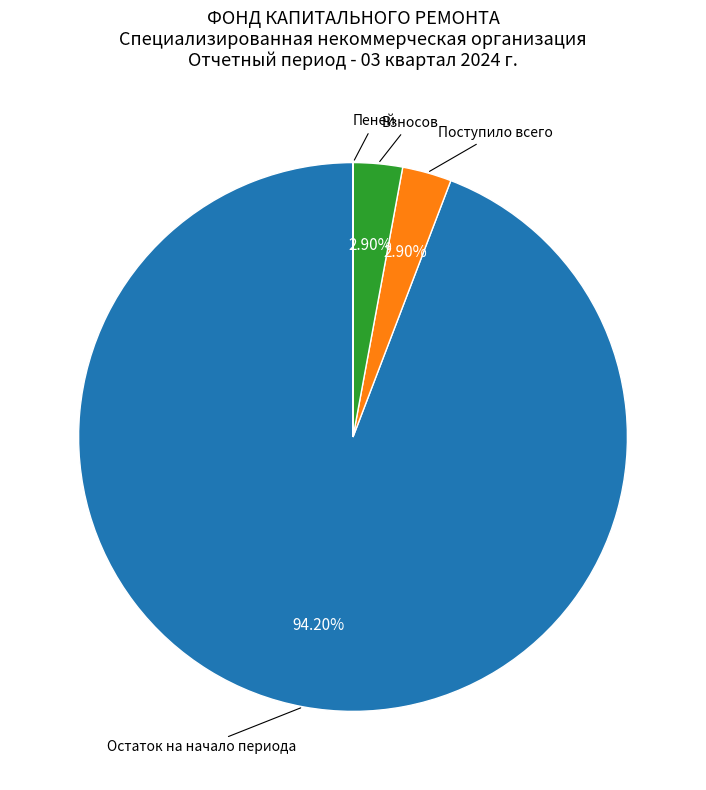

Is there any slice that represents more than half of the pie?

Yes